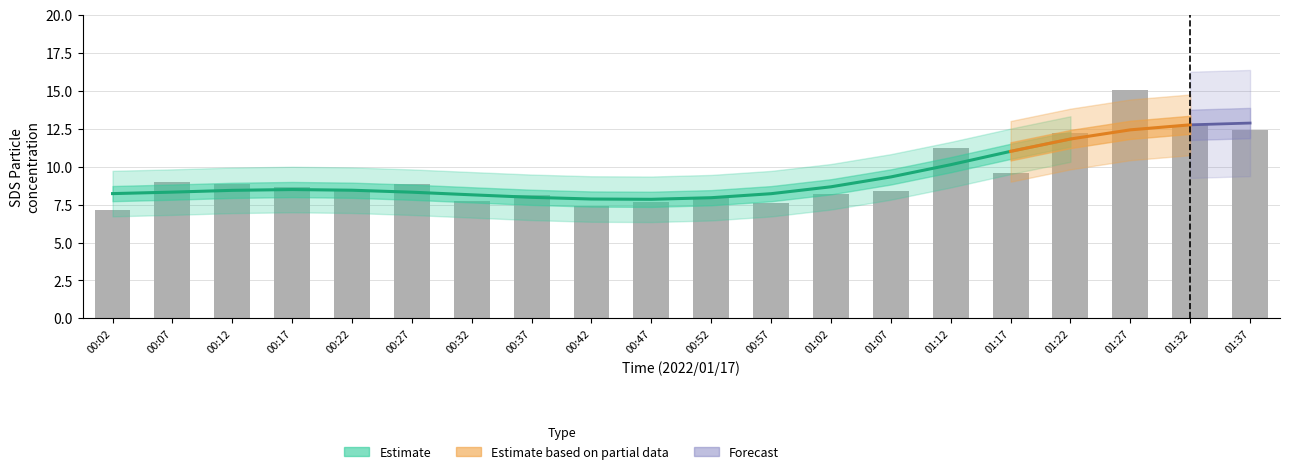

Are the bars grouped side by side (vs. stacked)?

No